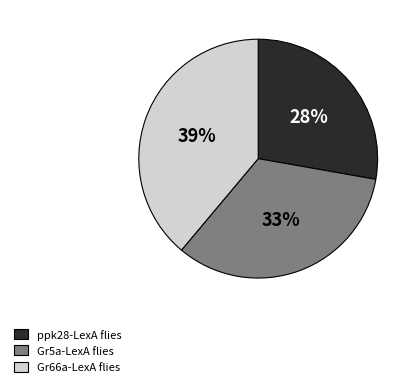

Does ppk28-LexA account for over 50% of the chart?

No